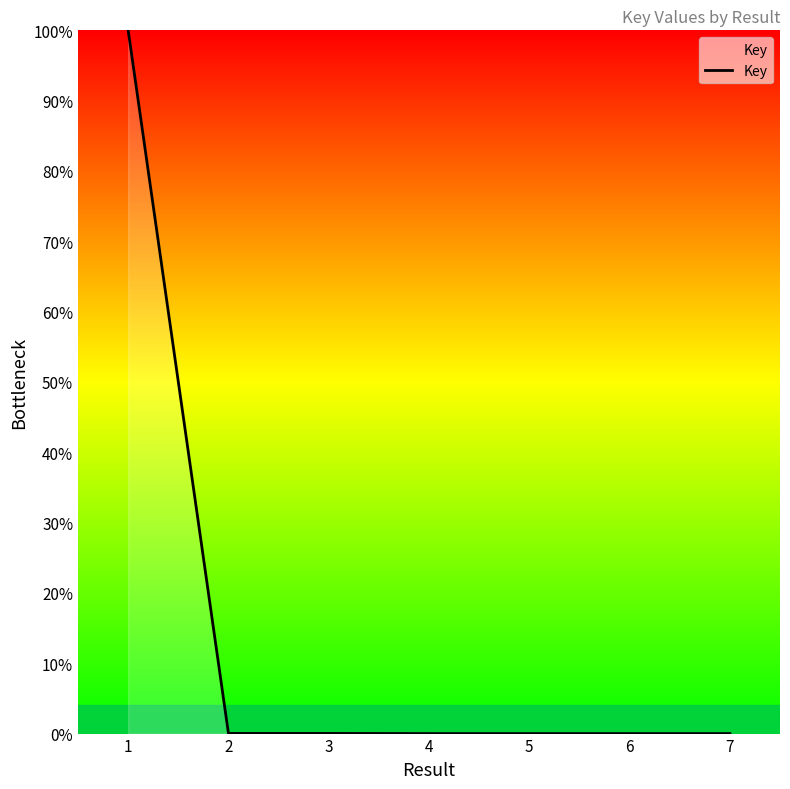

How many lines are shown in the chart?

1